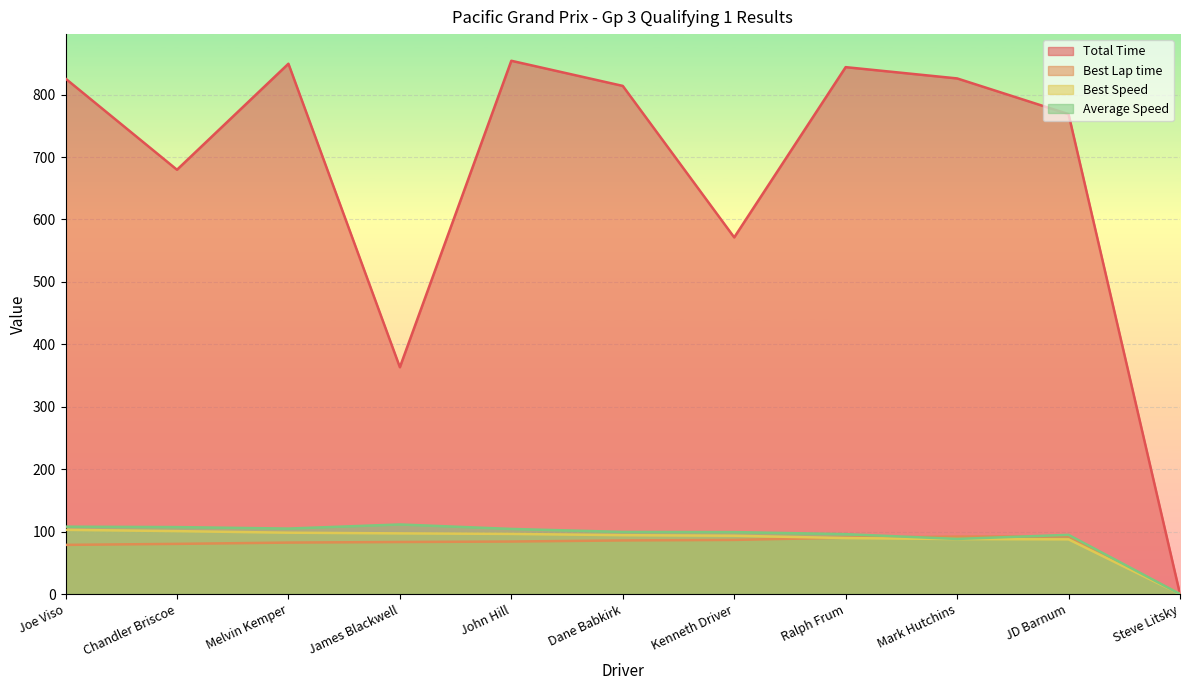

The Total Time series shows 1021.3 at Kenneth Driver. True or false?

False